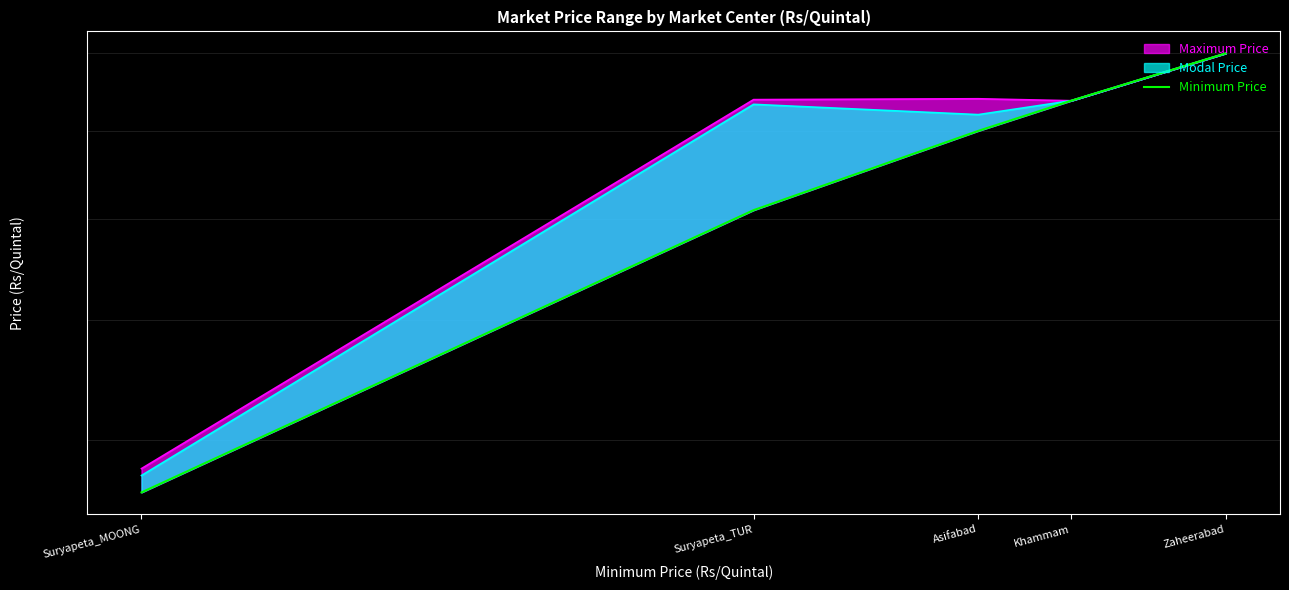

Rank the categories by value from lowest to highest.

Suryapeta_MOONG, Suryapeta_TUR, Asifabad, Khammam, Zaheerabad